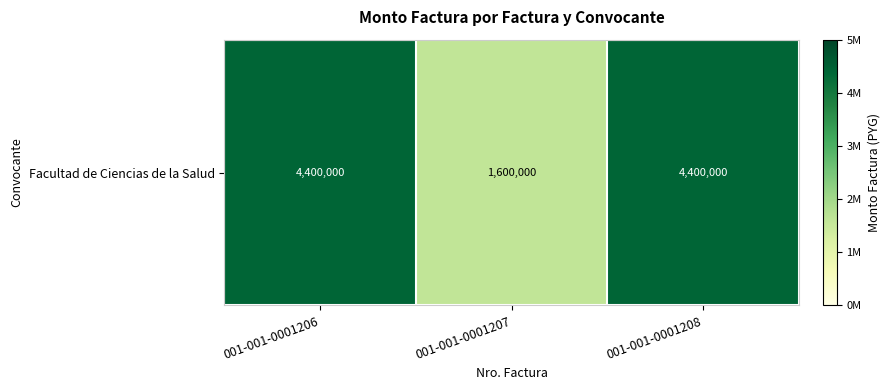

Rank the categories by value from highest to lowest.

001-001-0001206, 001-001-0001208, 001-001-0001207